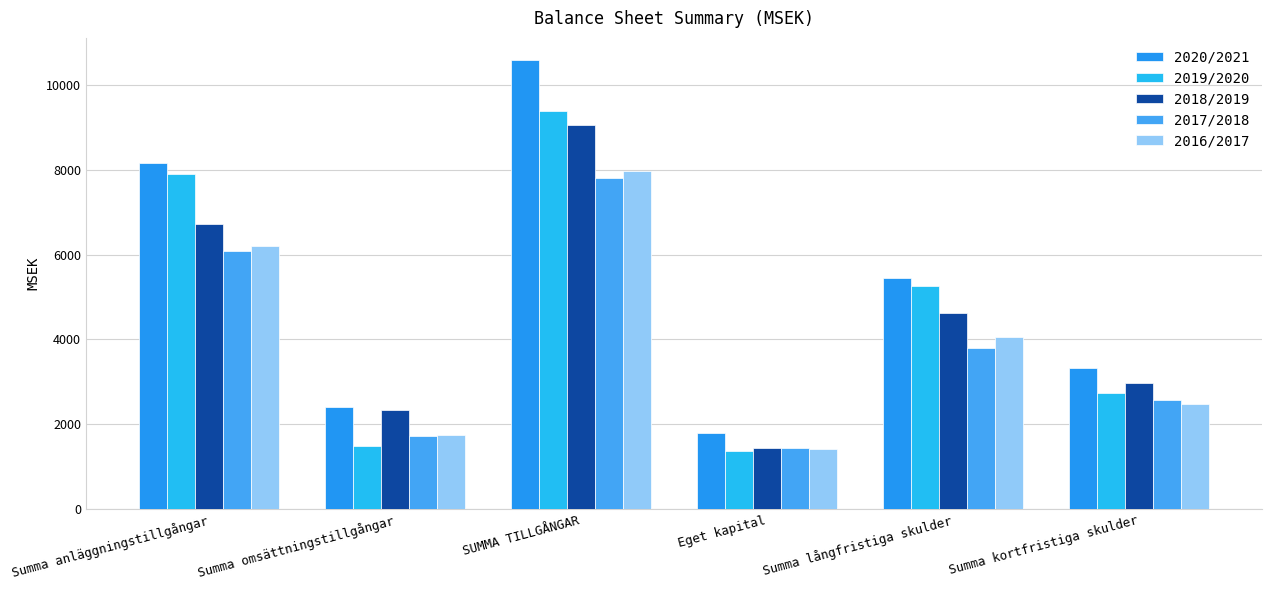

True or false: 2019/2020 has a value of 1997 at Eget kapital.

False